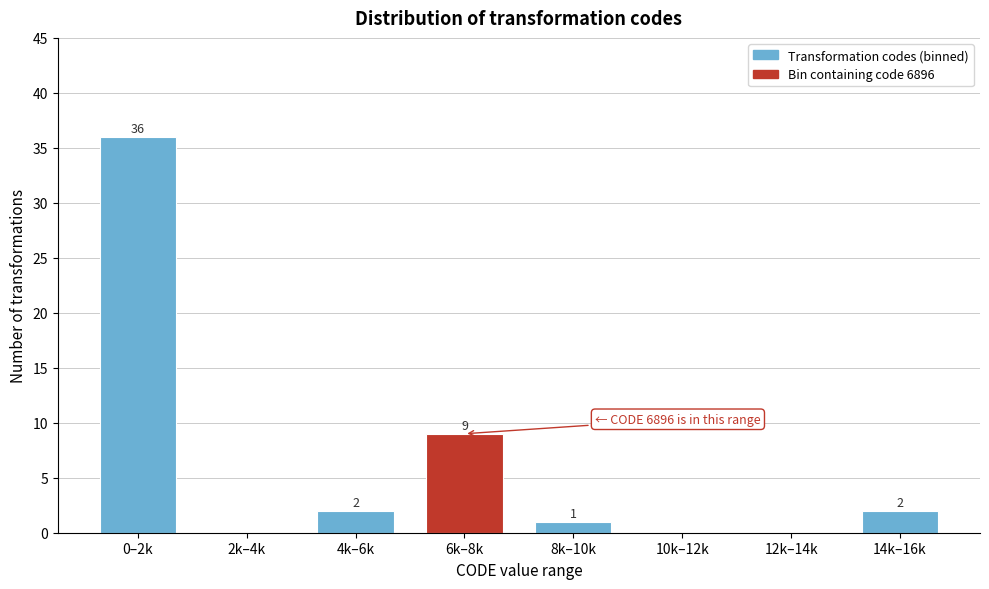

Reading left to right, transcribe all the data shown in this chart.

0–2k=36	2k–4k=0	4k–6k=2	6k–8k=9	8k–10k=1	10k–12k=0	12k–14k=0	14k–16k=2